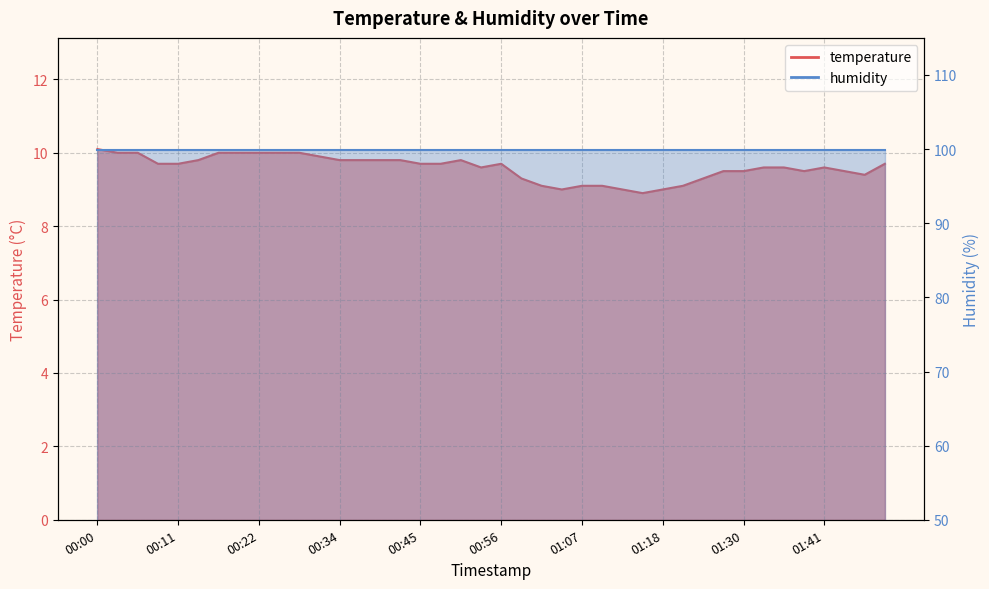

The value at 01:32 is 9.6. True or false?

True